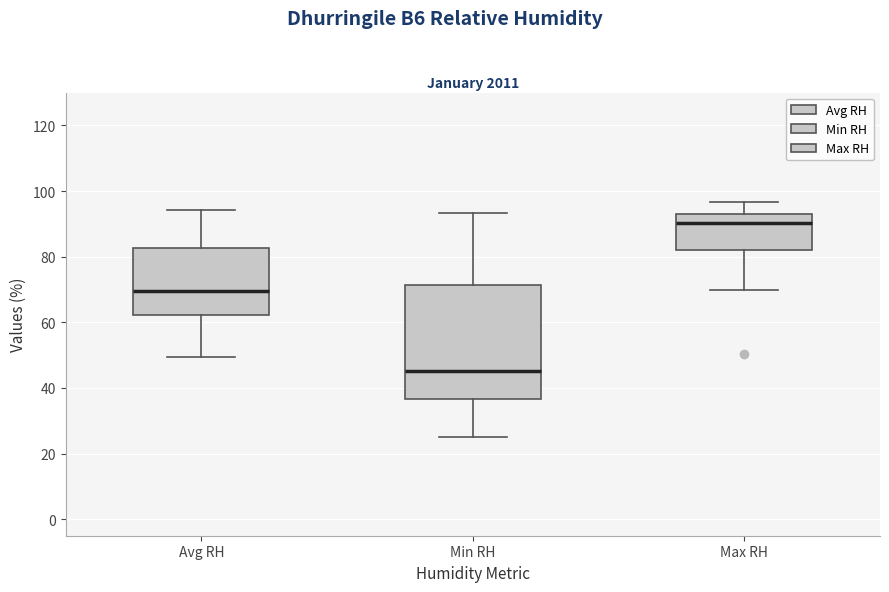

Reading left to right, transcribe this box plot: for each box, give where its median line is, the range the box spans, and where its two whiskers end, as read against the y-axis. The values are not printed on the chart, so give them approximately, as read against the axis.

Avg RH: median 70, box 62 to 82, whiskers 50 to 94
Min RH: median 46, box 36 to 72, whiskers 26 to 94
Max RH: median 90, box 82 to 94, whiskers 70 to 96